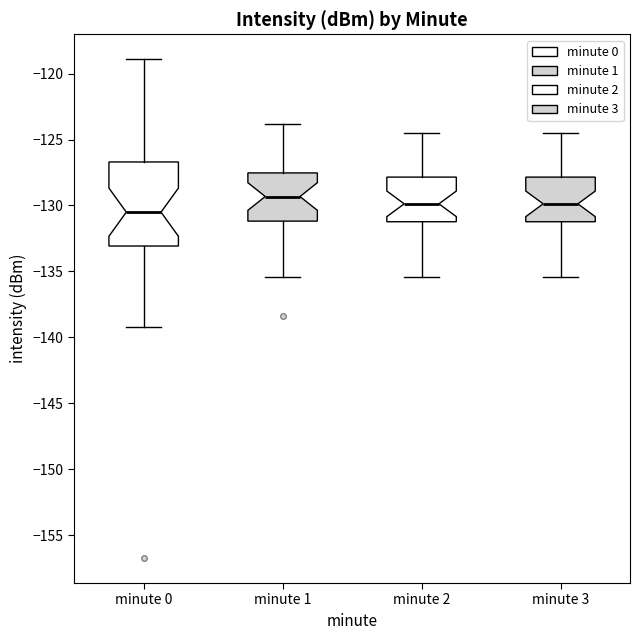

Reading left to right, transcribe this box plot: for each box, give where its median line is, the range the box spans, and where its two whiskers end, as read against the y-axis. The values are not printed on the chart, so give them approximately, as read against the axis.

minute 0: median -130.5, box -133.0 to -126.5, whiskers -139.0 to -119.0
minute 1: median -129.5, box -131.0 to -127.5, whiskers -135.5 to -124.0
minute 2: median -130.0, box -131.0 to -128.0, whiskers -135.5 to -124.5
minute 3: median -130.0, box -131.0 to -128.0, whiskers -135.5 to -124.5